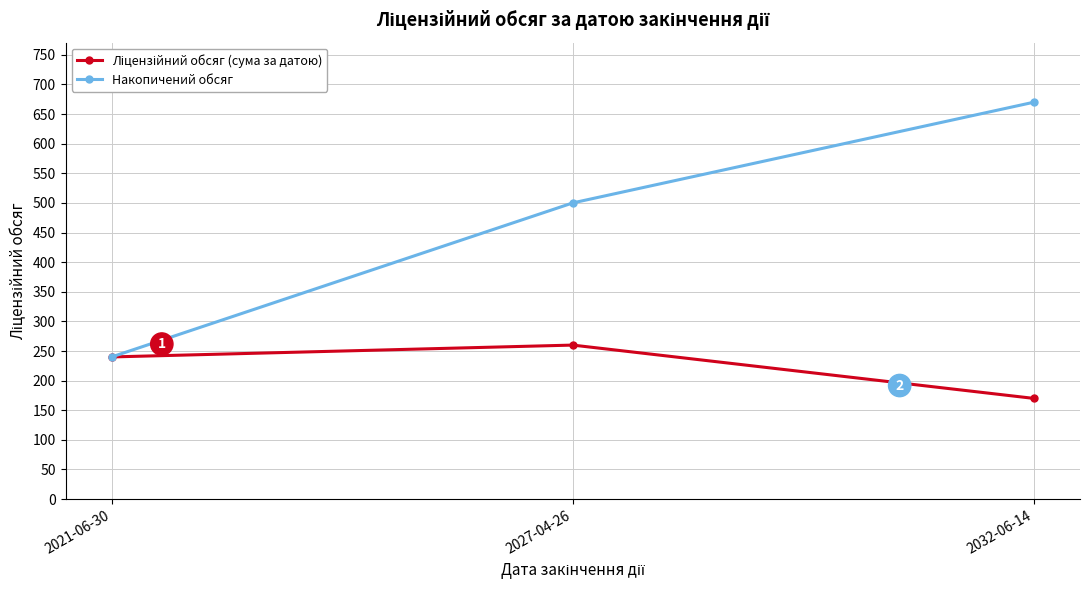

At which category is the sum across all series the highest?

2032-06-14